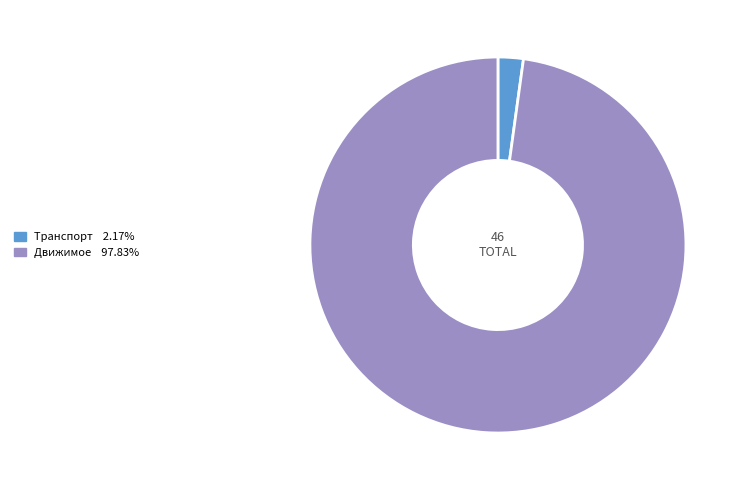

Rank the categories by value from highest to lowest.

Движимое, Транспорт